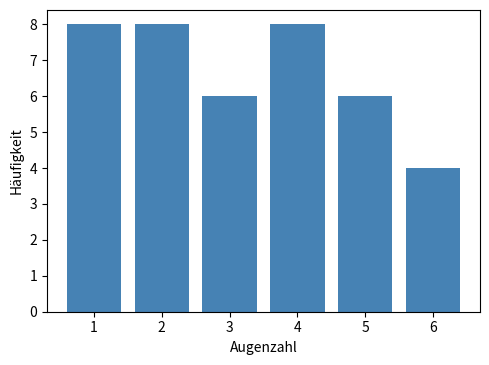

Reading left to right, list every bar in this chart as the range it spans on the x-axis followed by its height. The values are not printed on the chart, so give them approximately, as read against the axis.

0.5 to 1.5: 8
1.5 to 2.5: 8
2.5 to 3.5: 6
3.5 to 4.5: 8
4.5 to 5.5: 6
5.5 to 6.5: 4